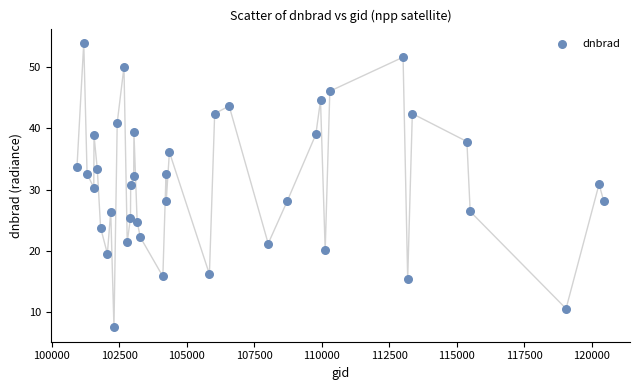

What is the range of X values (max minus min)?

19516.0